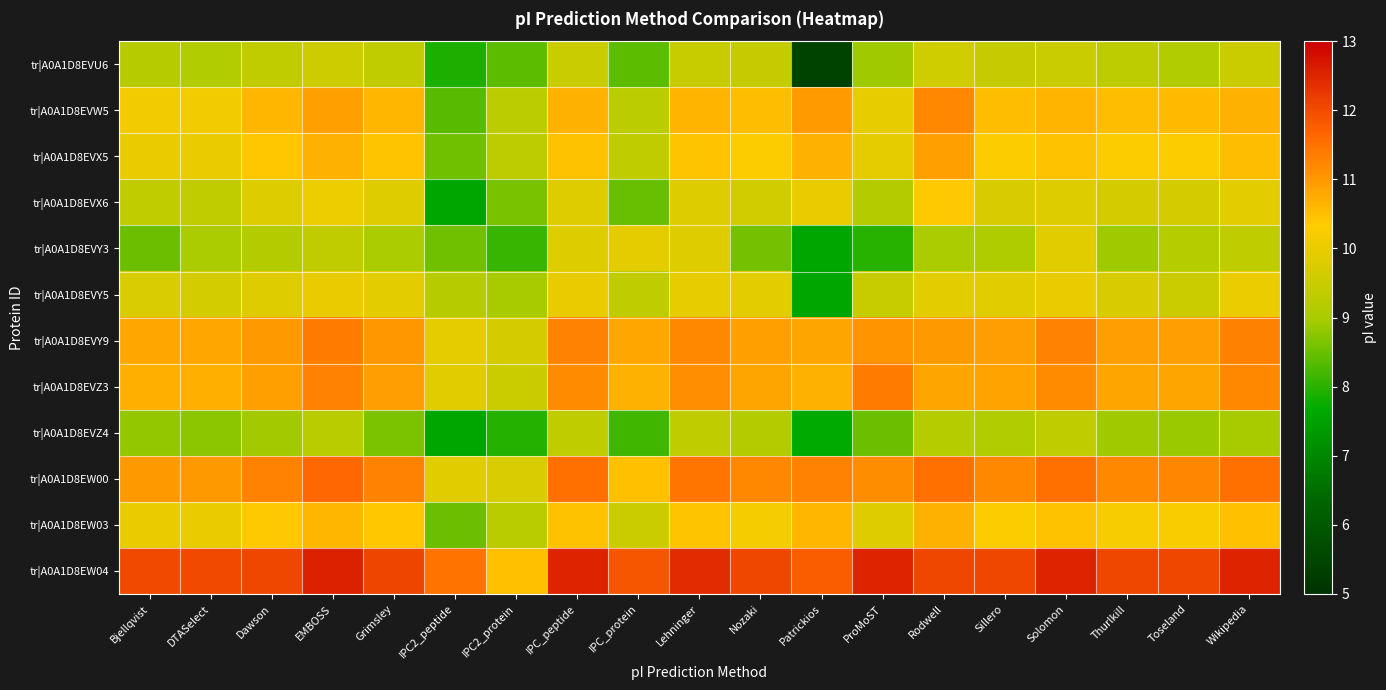

What is the difference between the highest and lowest values at Bjellqvist?

3.5